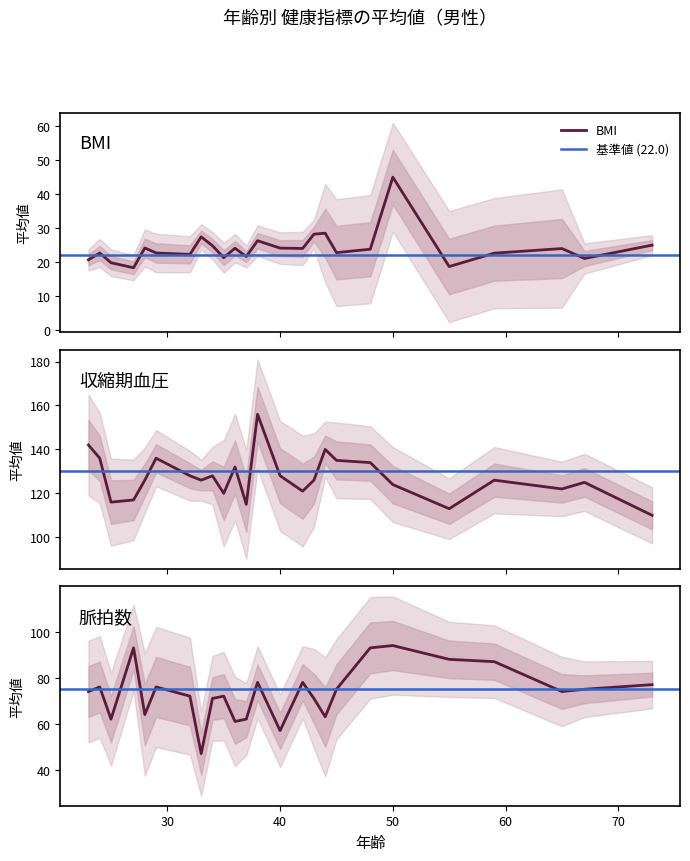

Does the chart display data point markers on the line(s)?

No